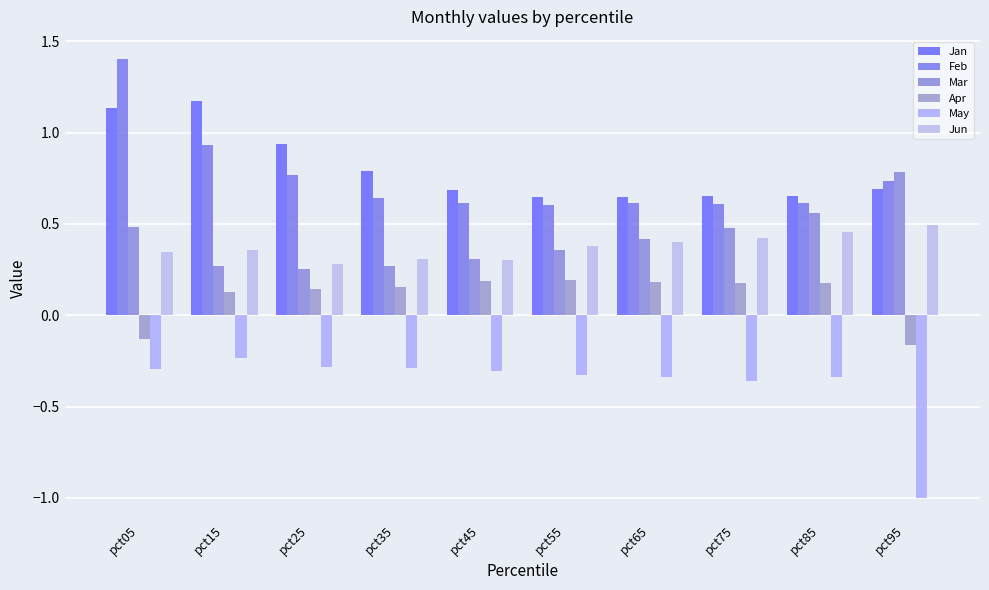

What is the value of the Mar bar at the 3rd from the left?

0.3